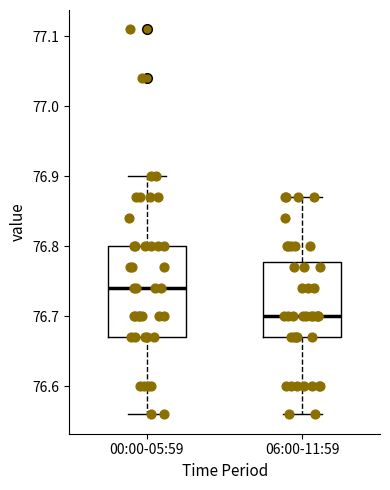

Where is the lower edge of the box for 06:00-11:59 on the y-axis? The values are not printed on the chart, so give them approximately, as read against the axis.

76.67